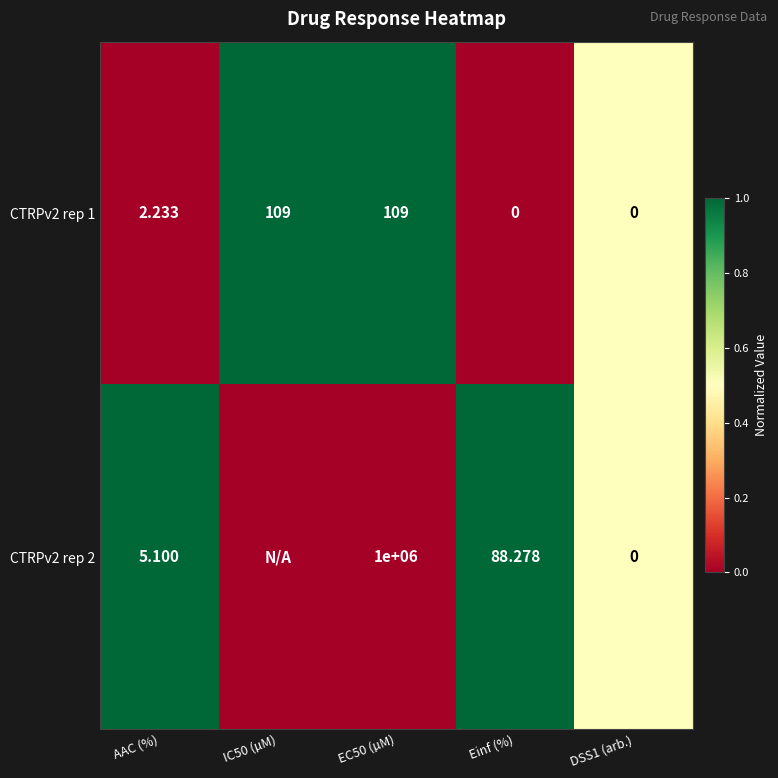

Is the value of CTRPv2 rep 2 at EC50 (µM) greater than the value of CTRPv2 rep 1 at AAC (%)?

Yes